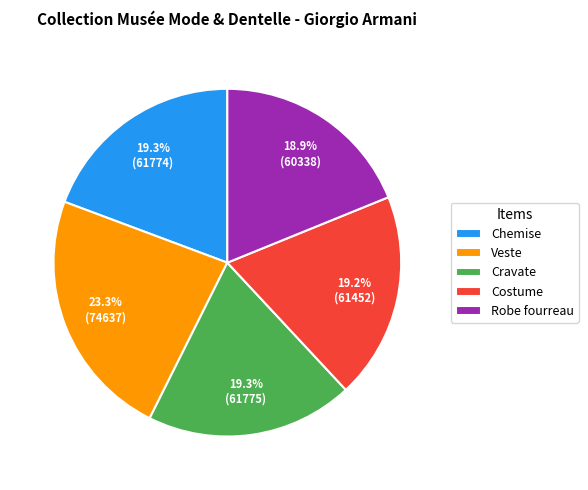

True or false: Veste accounts for 23% of the total.

True